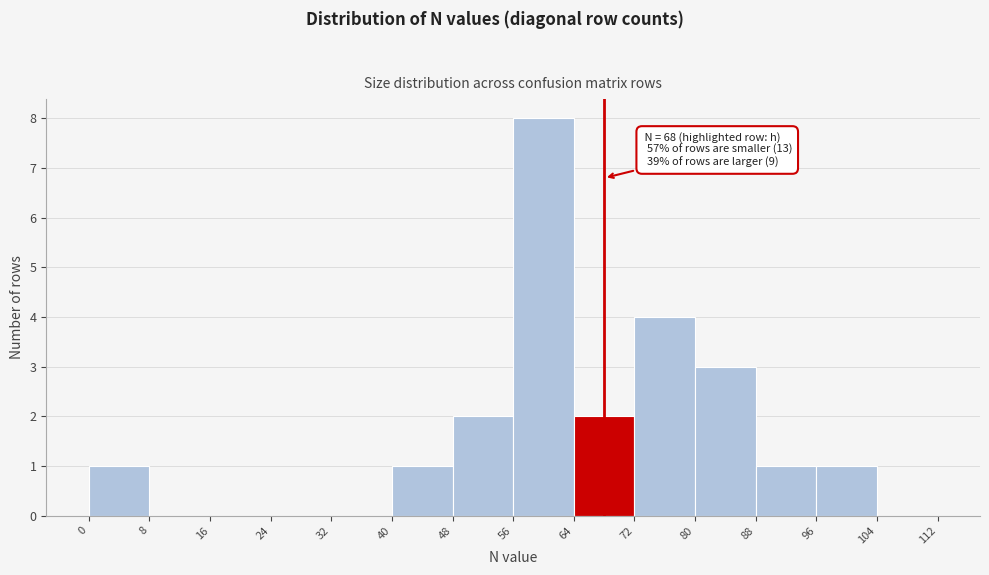

Over which range of the x-axis is the bar tallest?

56 to 64